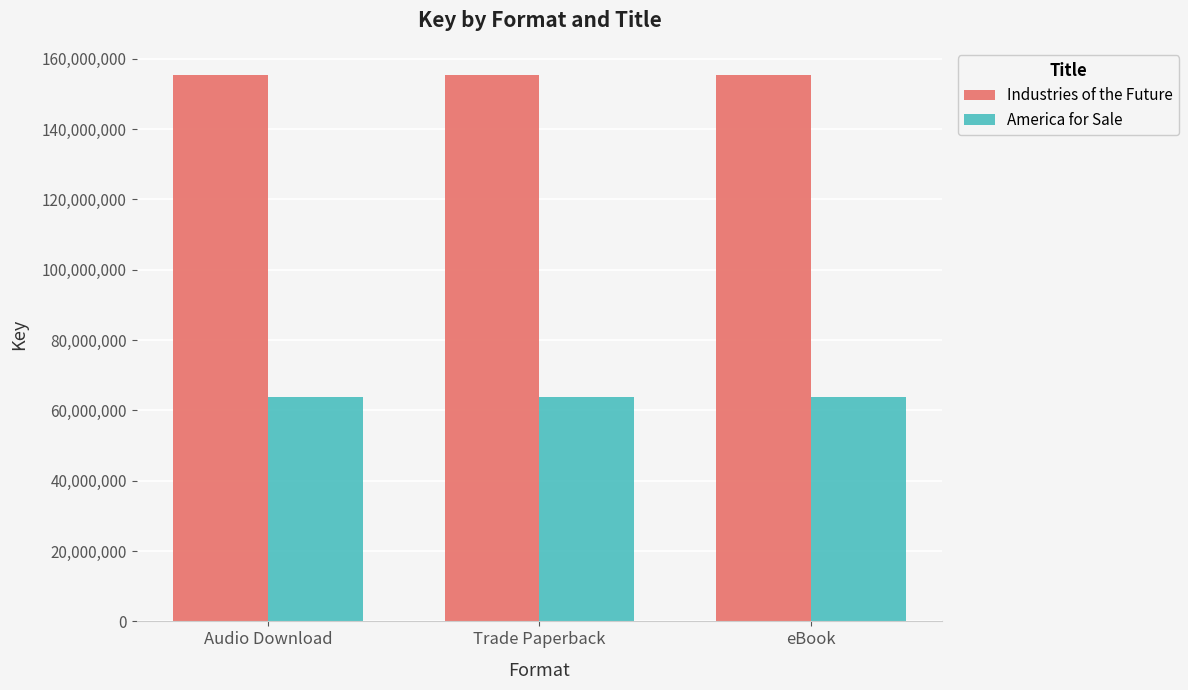

Reading right to left, what are all the values shown in this chart?

Industries of the Future: eBook=155309788	Trade Paperback=155309788	Audio Download=155309788
America for Sale: eBook=63670098	Trade Paperback=63670098	Audio Download=63670098